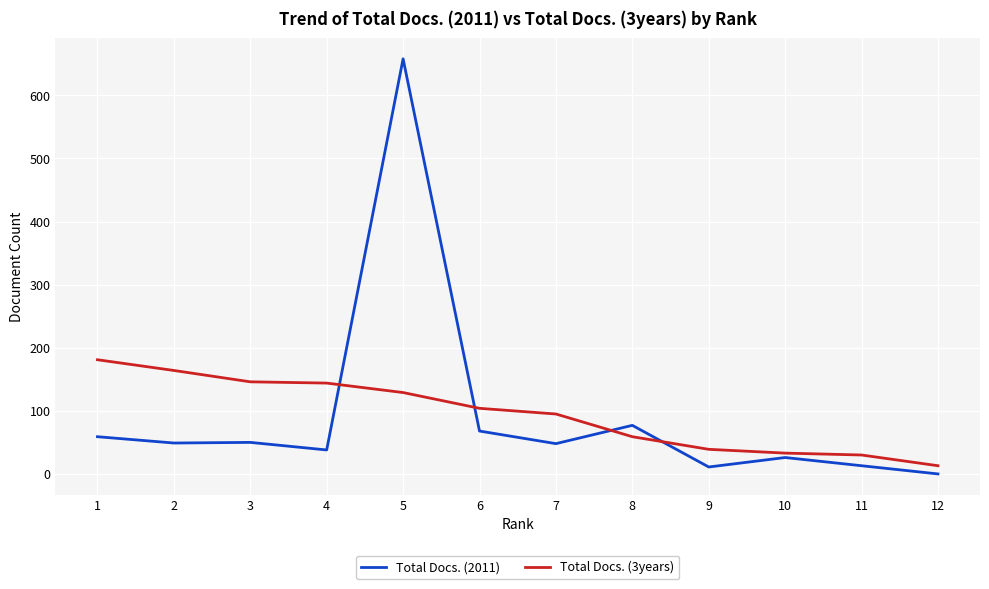

List the series in order of their peak value, highest first.

Total Docs. (2011), Total Docs. (3years)